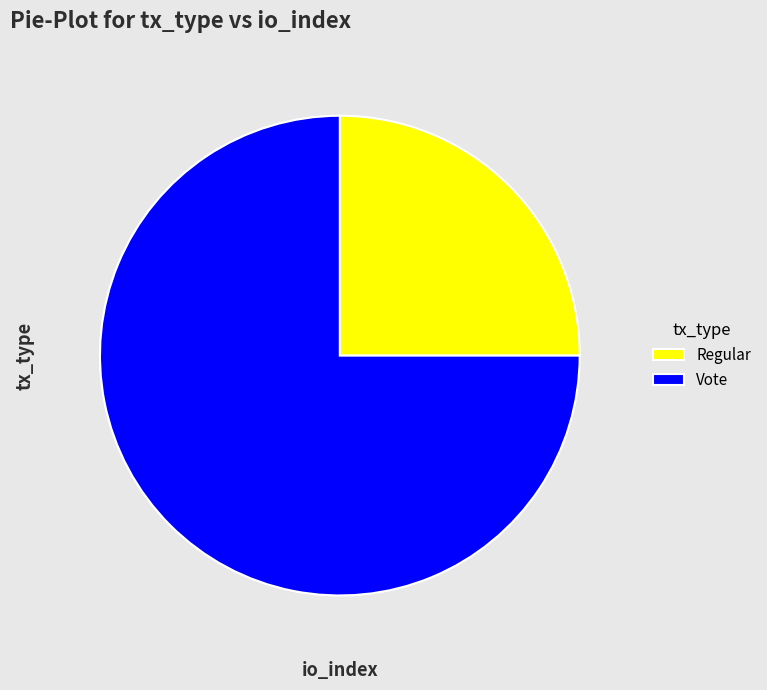

Is the sum of Regular and Vote greater than half?

Yes